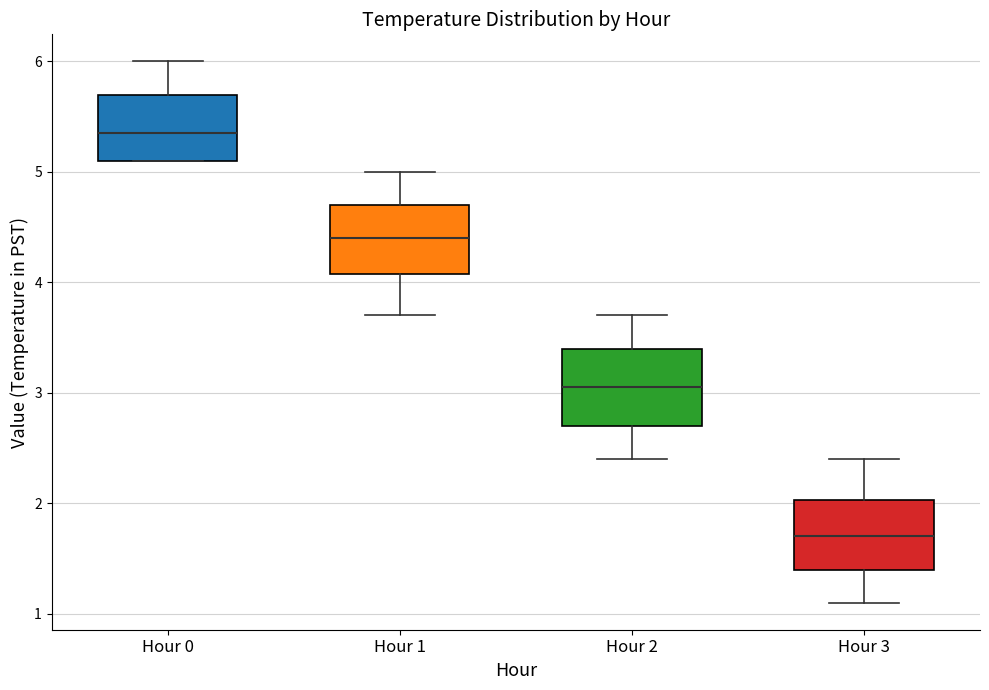

Reading left to right, read every box against the y-axis: the position of its median line, the range the box covers, and the ends of its whiskers. The values are not printed on the chart, so give them approximately, as read against the axis.

Hour 0: median 5.4, box 5.1 to 5.7, whiskers 5.1 to 6.0
Hour 1: median 4.4, box 4.1 to 4.7, whiskers 3.7 to 5.0
Hour 2: median 3.1, box 2.7 to 3.4, whiskers 2.4 to 3.7
Hour 3: median 1.7, box 1.4 to 2.0, whiskers 1.1 to 2.4